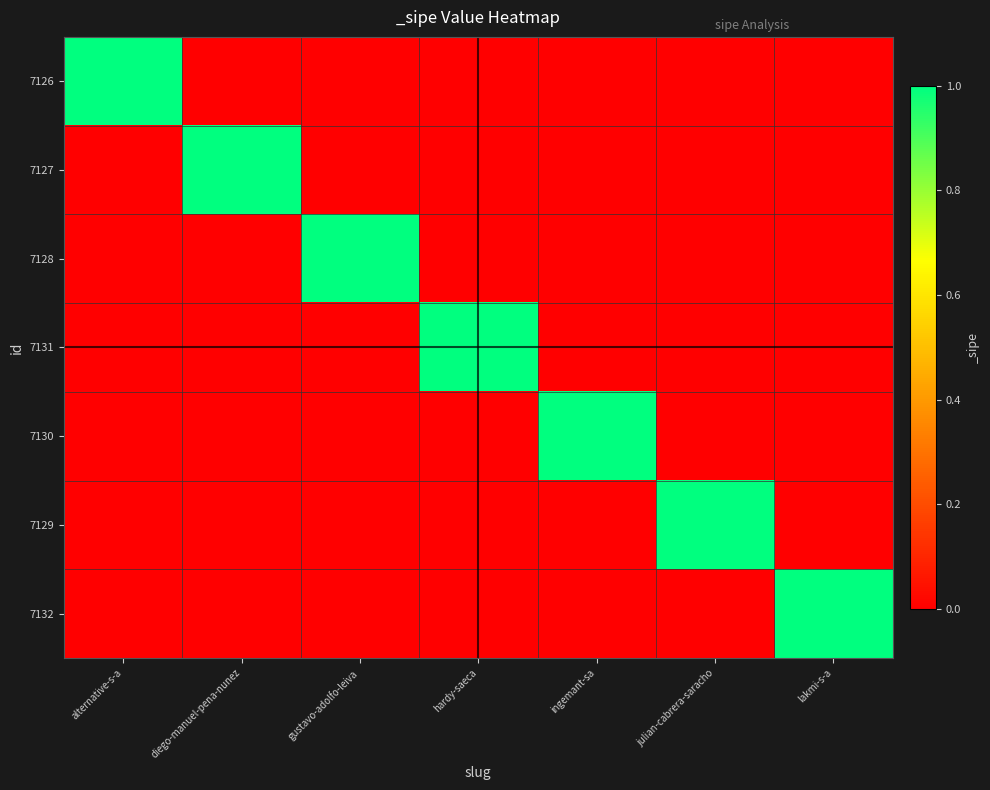

What is the difference between the highest and lowest values at julian-cabrera-saracho?

1